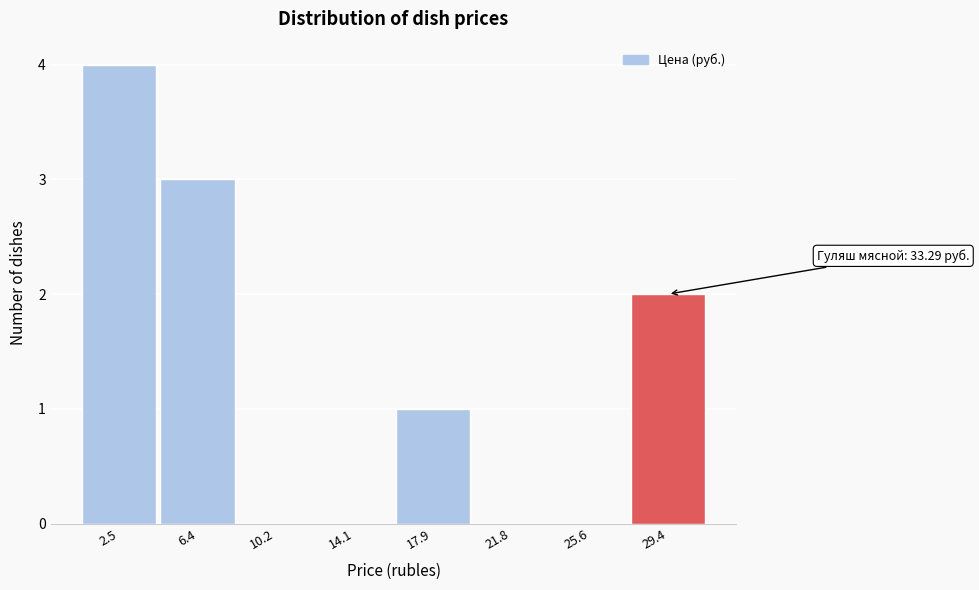

Reading right to left, list all the values displayed in this chart.

29.4=2	25.6=0	21.8=0	17.9=1	14.1=0	10.2=0	6.4=3	2.5=4